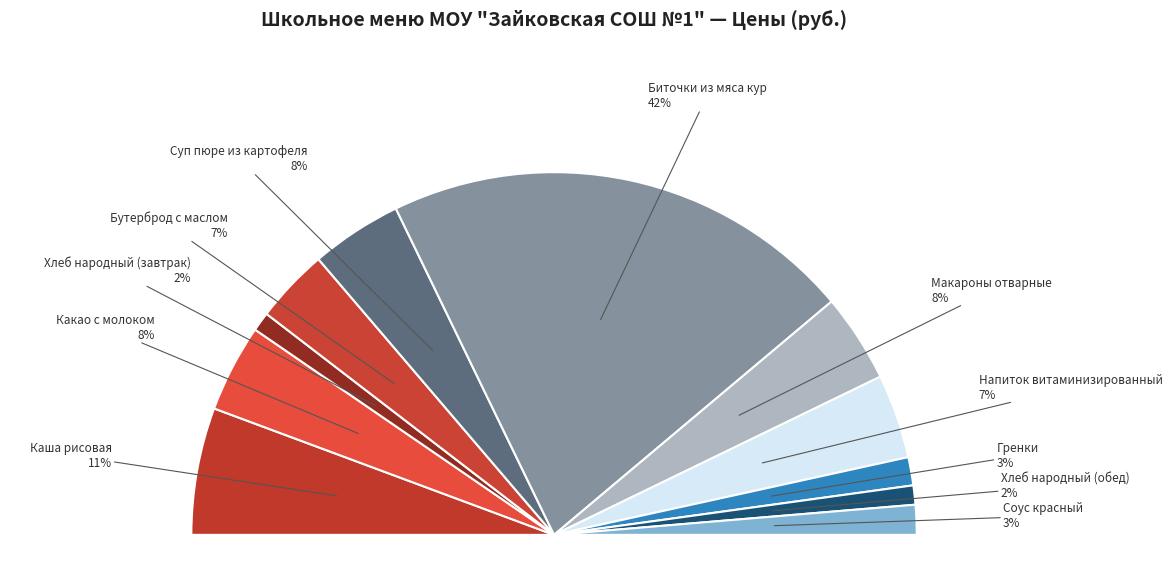

Between Каша рисовая and Напиток витаминизированный, which is larger?

Каша рисовая